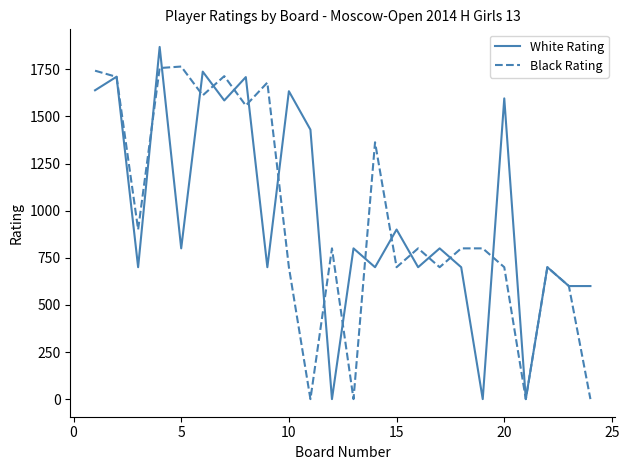

What is the maximum value shown in the chart?

1869